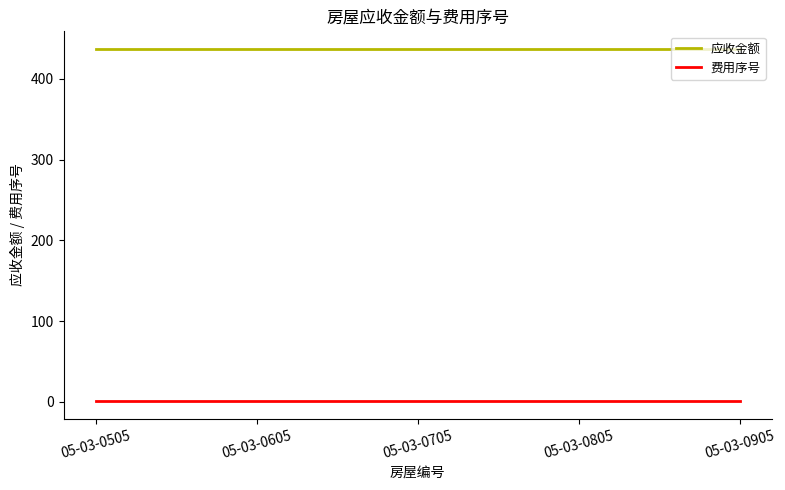

Reading right to left, extract all data points from this chart.

应收金额: 436.9	436.9	436.9	436.9	436.9
费用序号: 1.0	1.0	1.0	1.0	1.0